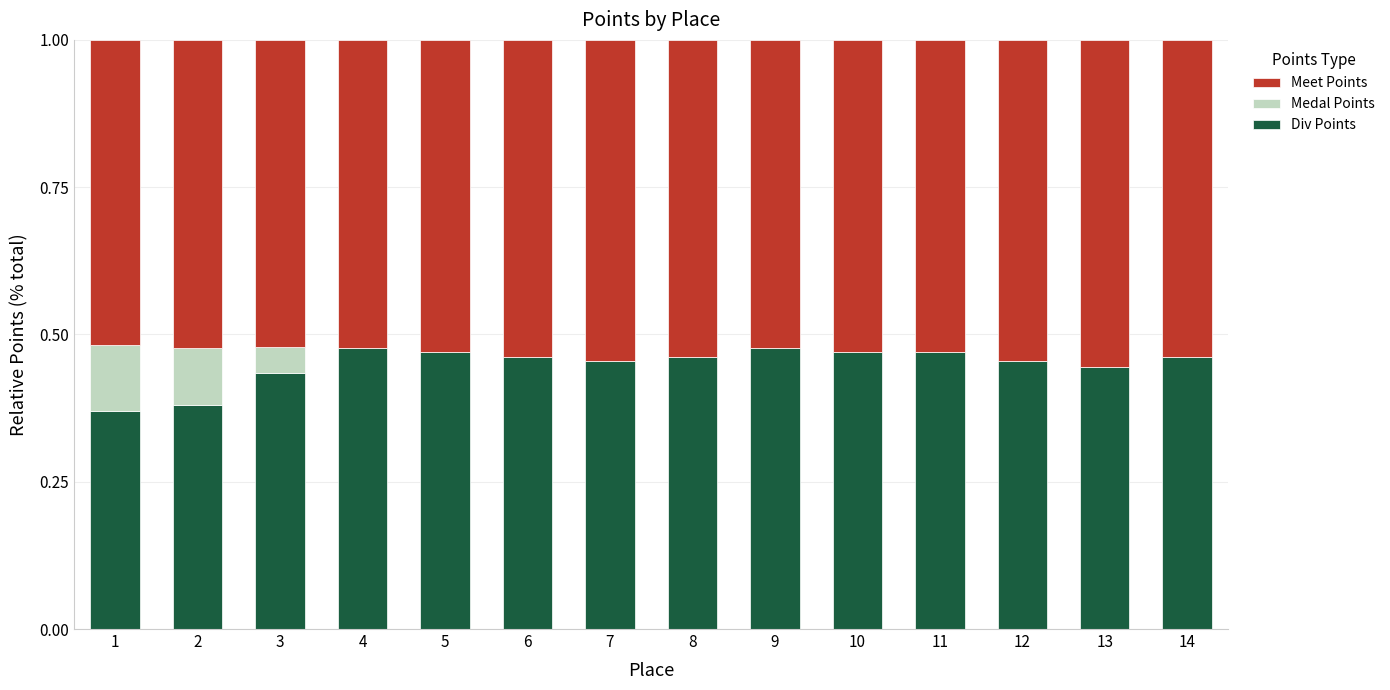

What is the total value across all series at 8?

1.0